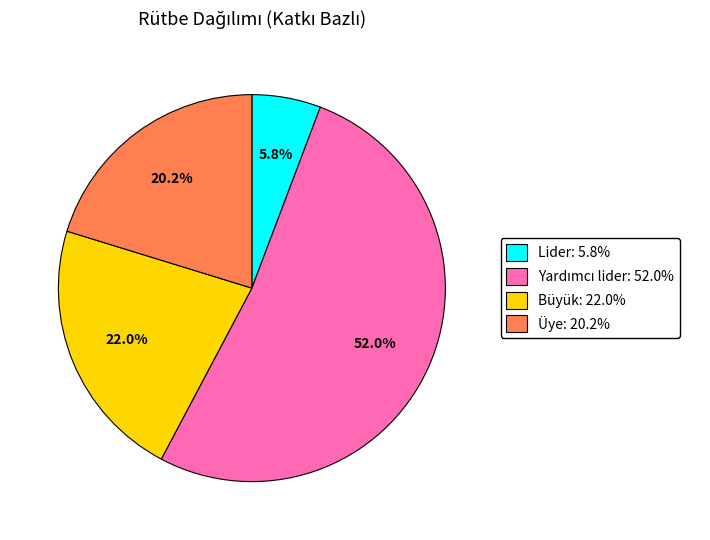

Is there a majority slice in this chart?

Yes